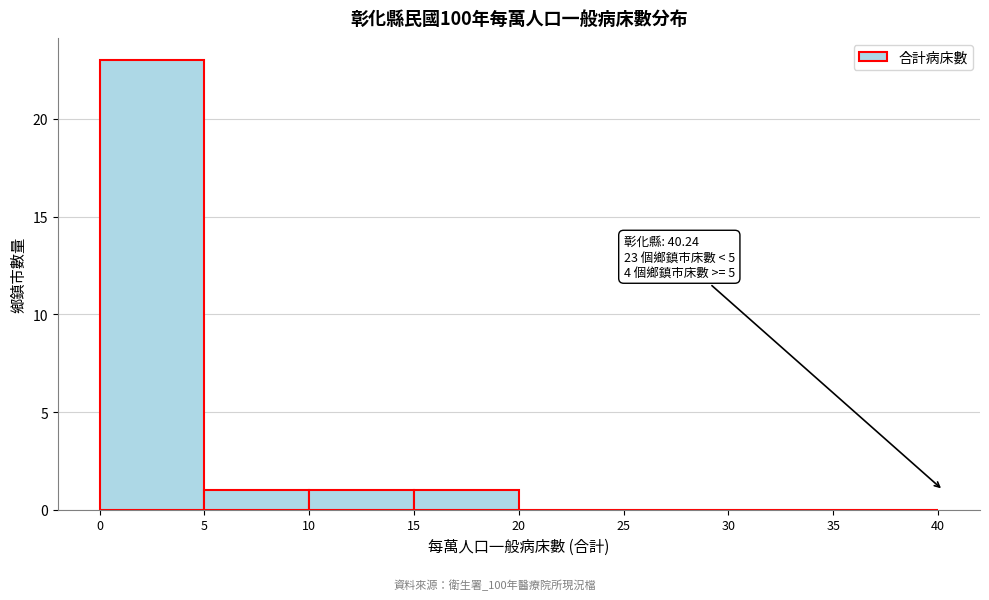

Over which range of the x-axis is the bar tallest?

0 to 5